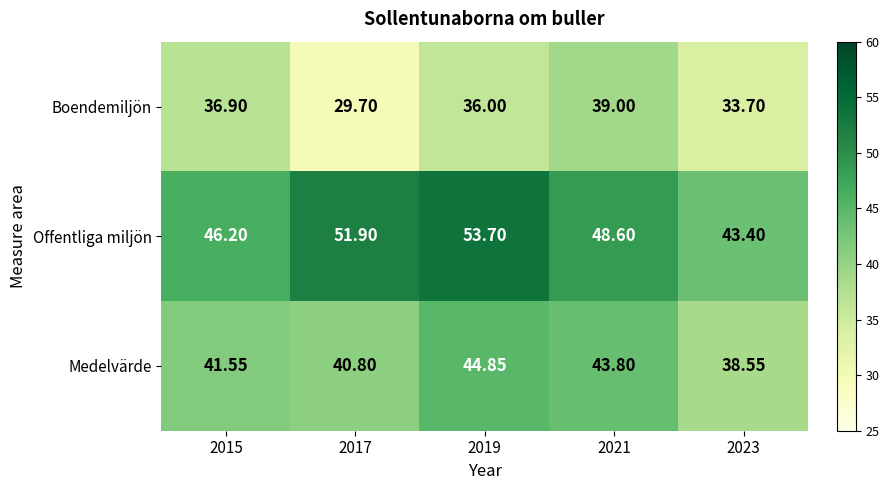

Rank the series by their average value, from highest to lowest.

Offentliga miljön, Medelvärde, Boendemiljön